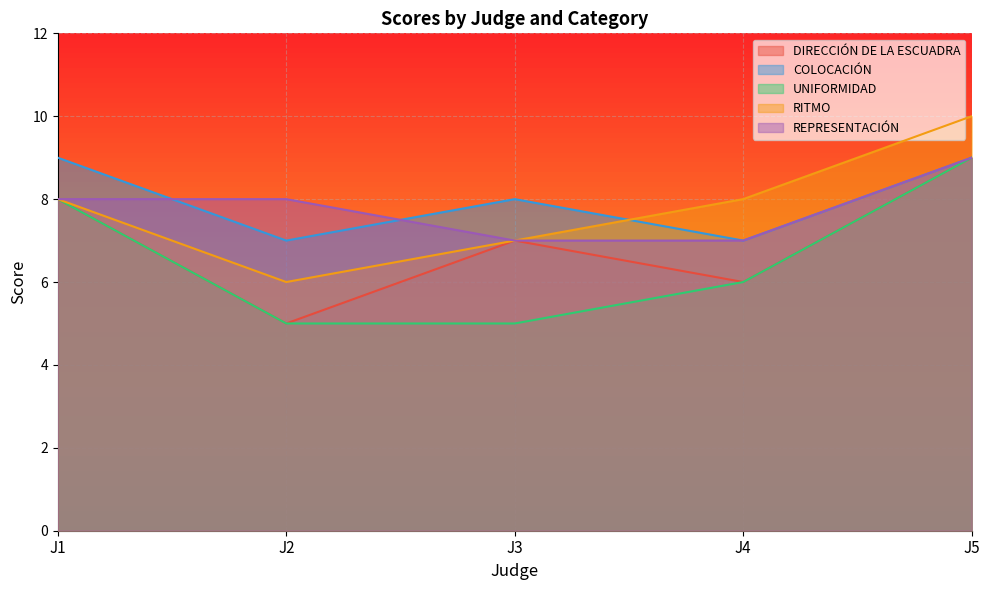

What value does the REPRESENTACIÓN series have at J3?

7